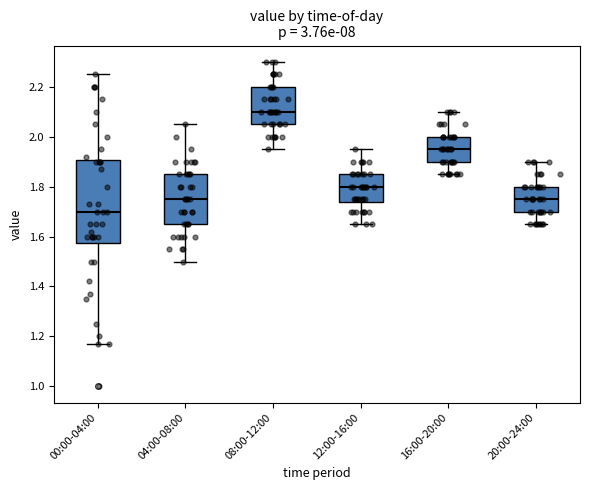

Reading left to right, transcribe this box plot: for each box, give where its median line is, the range the box spans, and where its two whiskers end, as read against the y-axis. The values are not printed on the chart, so give them approximately, as read against the axis.

00:00-04:00: median 1.70, box 1.58 to 1.90, whiskers 1.18 to 2.26
04:00-08:00: median 1.76, box 1.66 to 1.86, whiskers 1.50 to 2.06
08:00-12:00: median 2.10, box 2.06 to 2.20, whiskers 1.96 to 2.30
12:00-16:00: median 1.80, box 1.74 to 1.86, whiskers 1.66 to 1.96
16:00-20:00: median 1.96, box 1.90 to 2.00, whiskers 1.86 to 2.10
20:00-24:00: median 1.76, box 1.70 to 1.80, whiskers 1.66 to 1.90